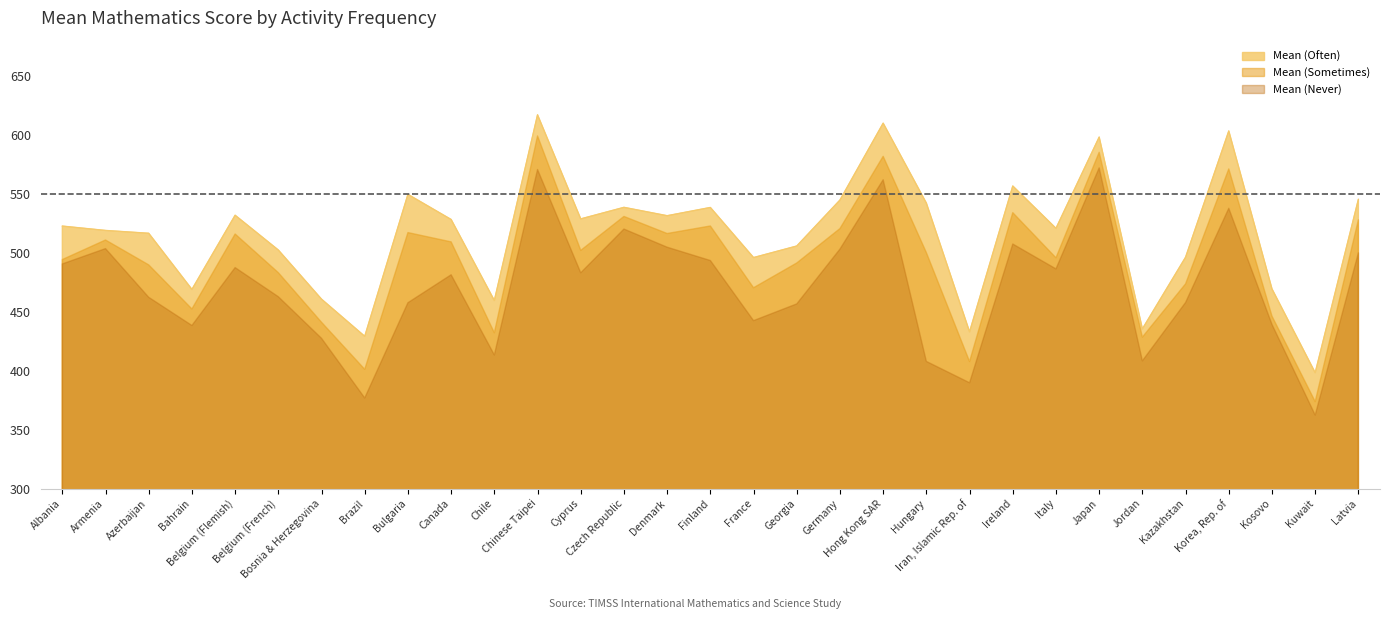

Where is Mean (Never) nearest to the value 467?

Belgium (French)